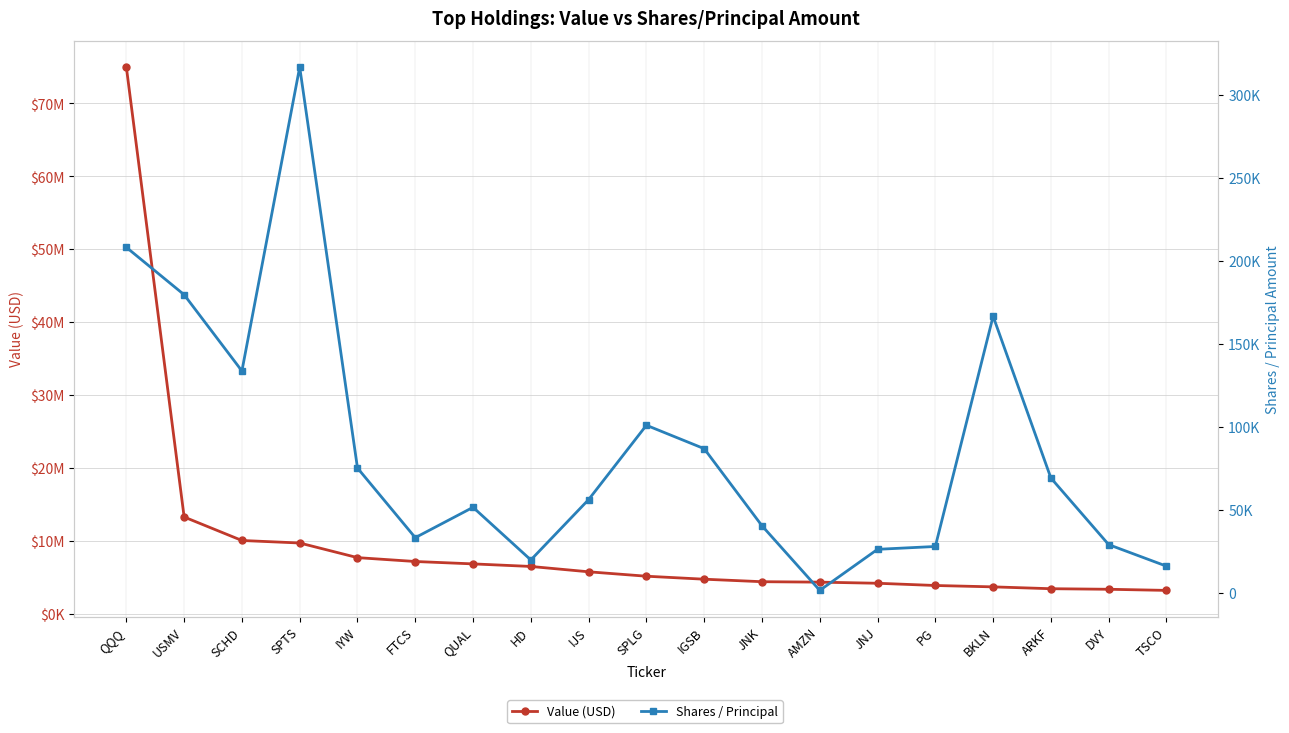

What is the sum of the Value (USD) values at AMZN and SCHD?

14393000